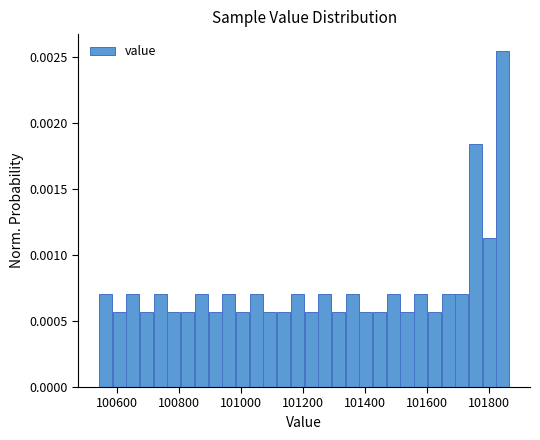

Read against the x-axis, roughly where is the centre of the tallest bar?

101840